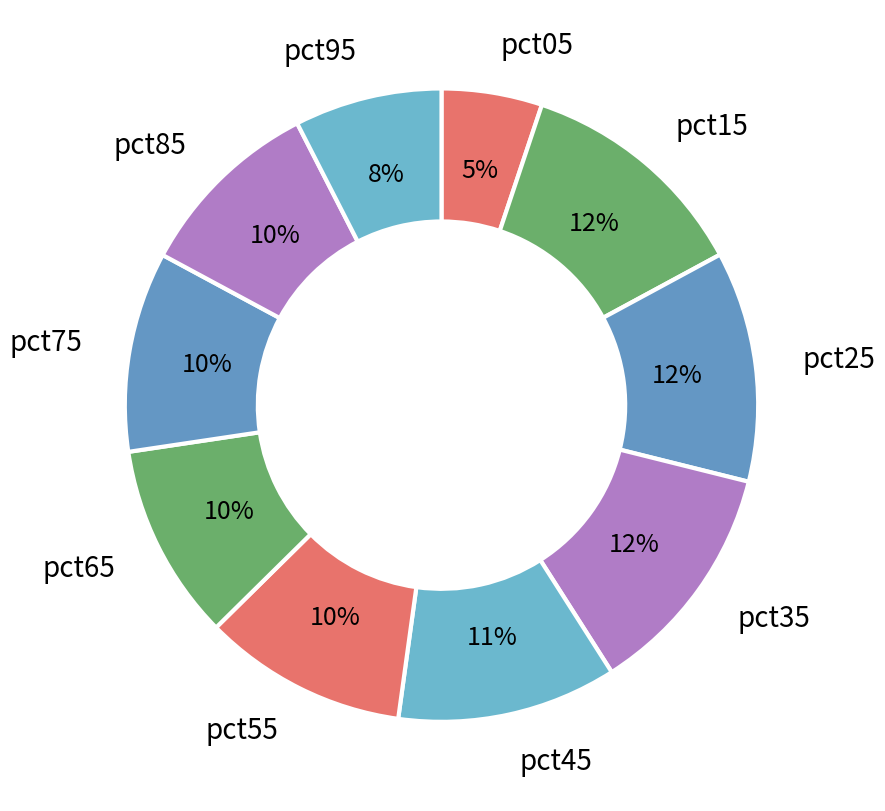

To the nearest percent, what is the average slice percentage?

10%